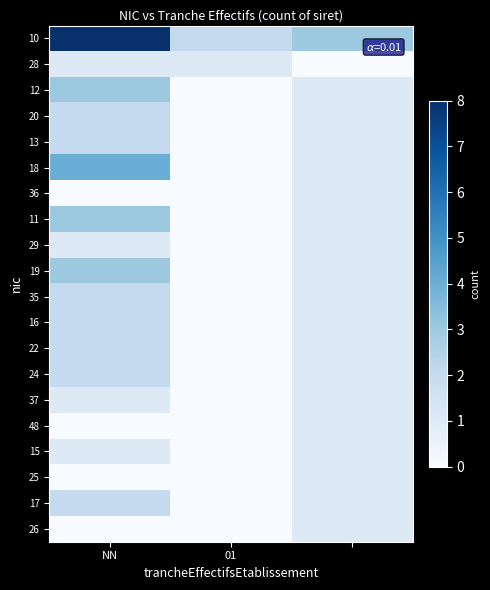

Rank the series by their maximum value, from lowest to highest.

28, 36, 29, 37, 48, 15, 25, 26, 20, 13, 35, 16, 22, 24, 17, 12, 11, 19, 18, 10